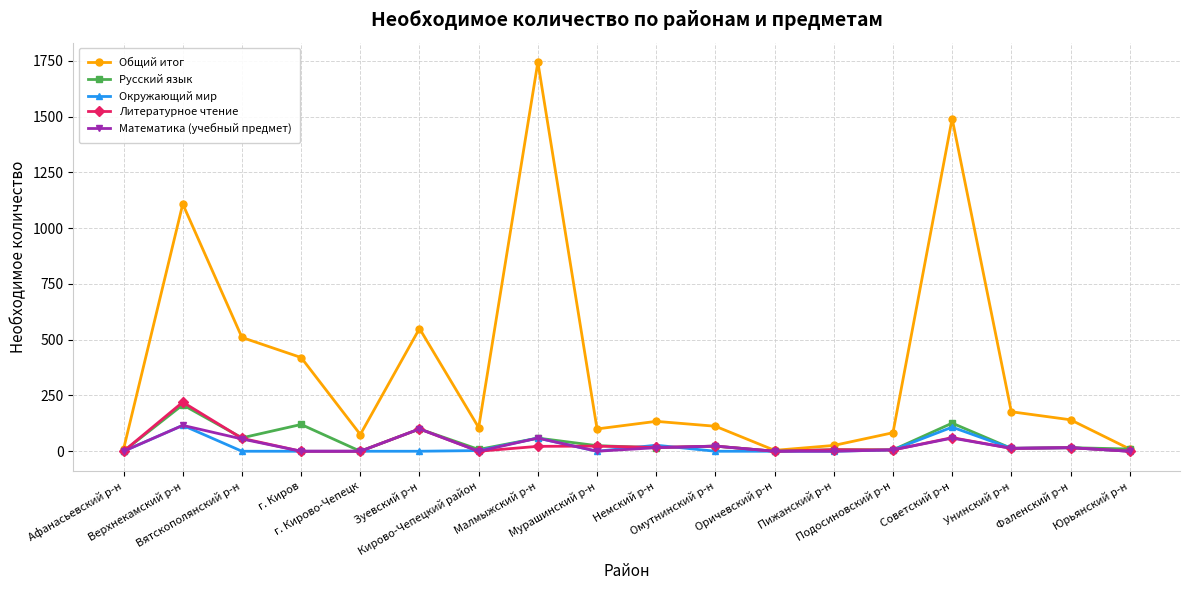

True or false: Литературное чтение has more than 1 interior local peaks.

True